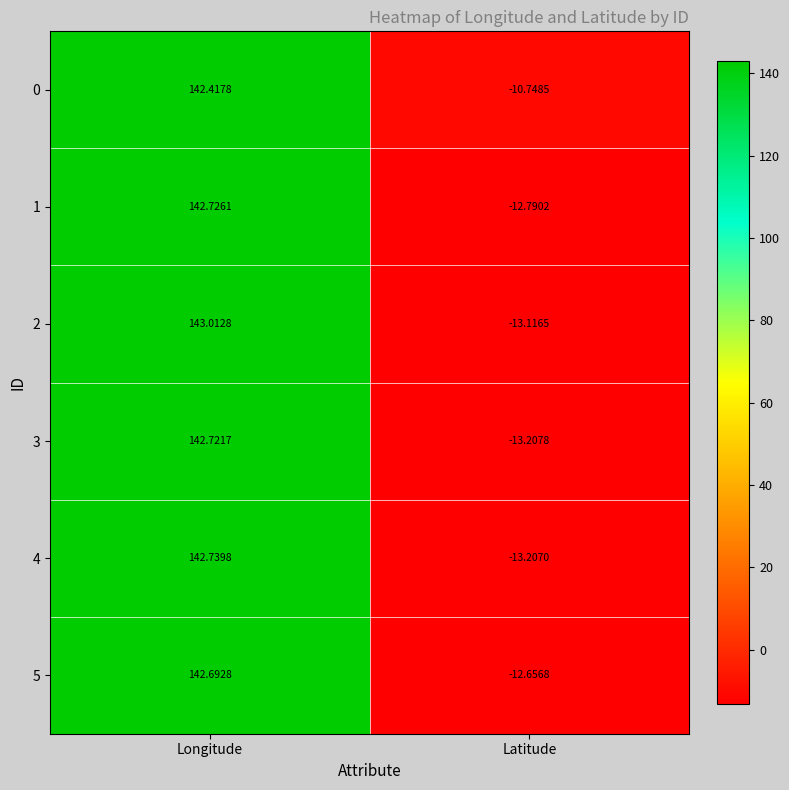

Is the value of 4 at Longitude greater than the value of 0 at Latitude?

Yes